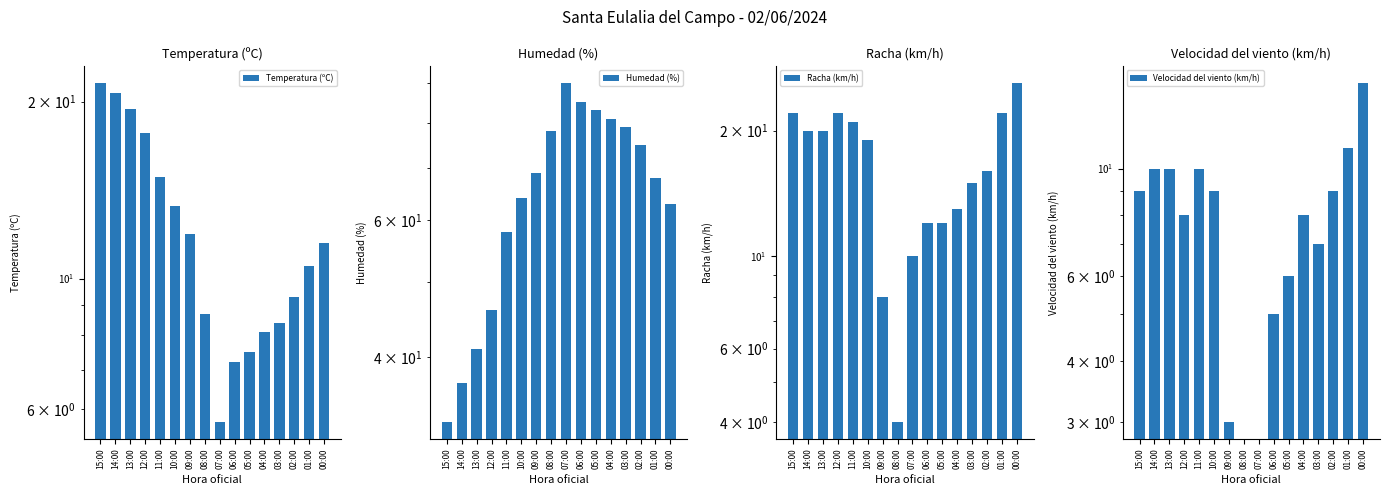

Are the bars grouped side by side (vs. stacked)?

Yes